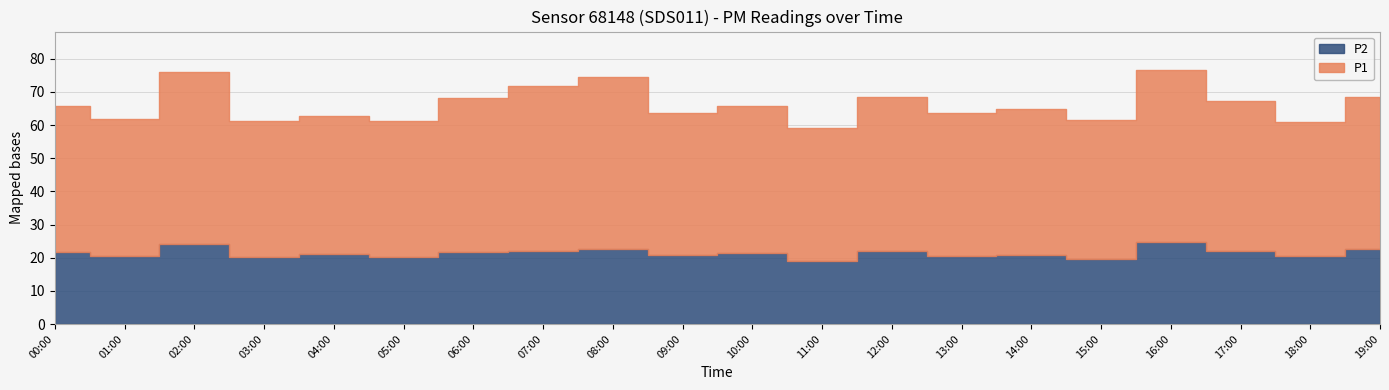

Between 07:00 and 03:00, which is larger?

07:00